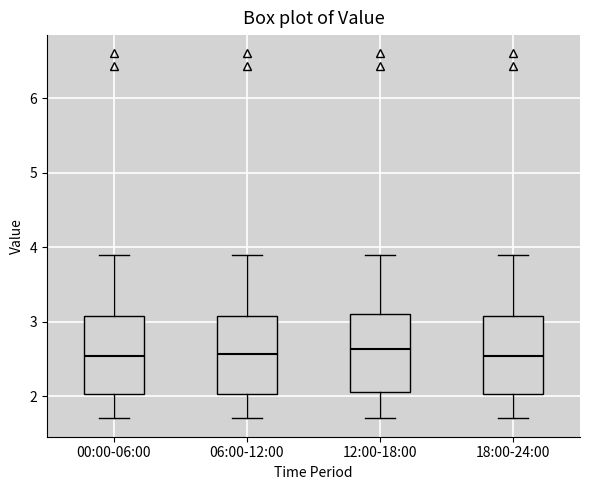

Reading left to right, read every box against the y-axis: the position of its median line, the range the box covers, and the ends of its whiskers. The values are not printed on the chart, so give them approximately, as read against the axis.

00:00-06:00: median 2.5, box 2.0 to 3.1, whiskers 1.7 to 3.9
06:00-12:00: median 2.6, box 2.0 to 3.1, whiskers 1.7 to 3.9
12:00-18:00: median 2.6, box 2.1 to 3.1, whiskers 1.7 to 3.9
18:00-24:00: median 2.5, box 2.0 to 3.1, whiskers 1.7 to 3.9